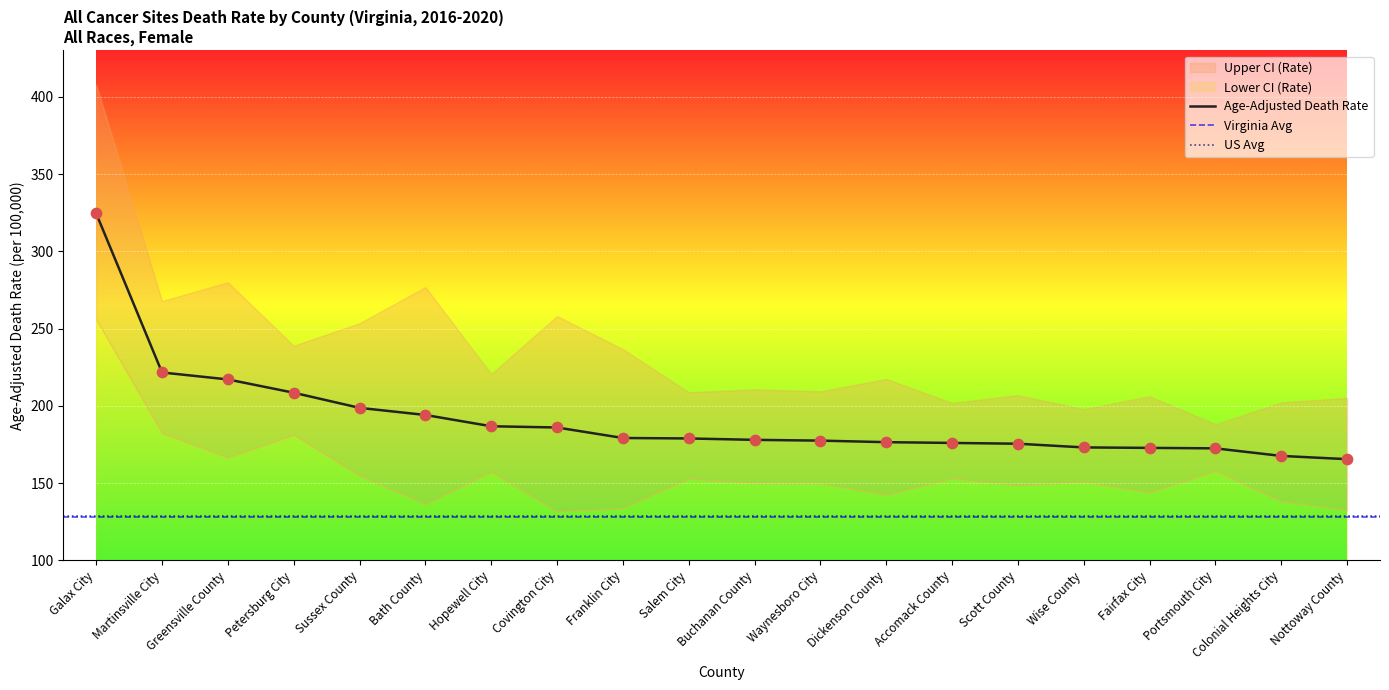

Which series has the largest Y range (max minus min)?

Upper CI (Rate)